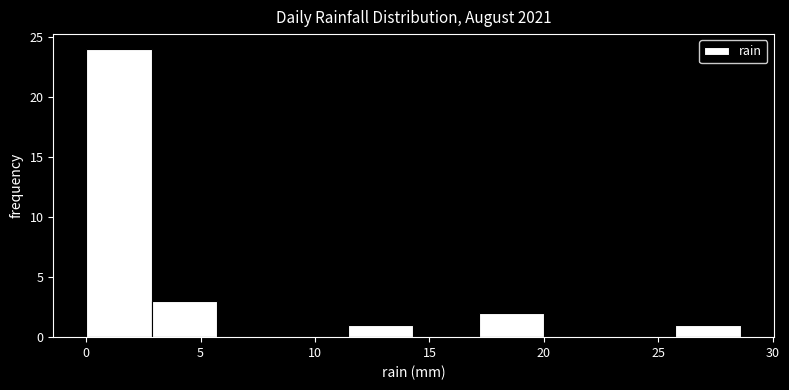

Reading left to right, list every bar in this chart as the range it spans on the x-axis followed by its height. Neither the bar edges nor the heights are printed on the chart, so give them approximately, as read against the axes.

0.0 to 3.0: 24
3.0 to 5.5: 3
5.5 to 8.5: 0
8.5 to 11.5: 0
11.5 to 14.5: 1
14.5 to 17.0: 0
17.0 to 20.0: 2
20.0 to 23.0: 0
23.0 to 25.5: 0
25.5 to 28.5: 1